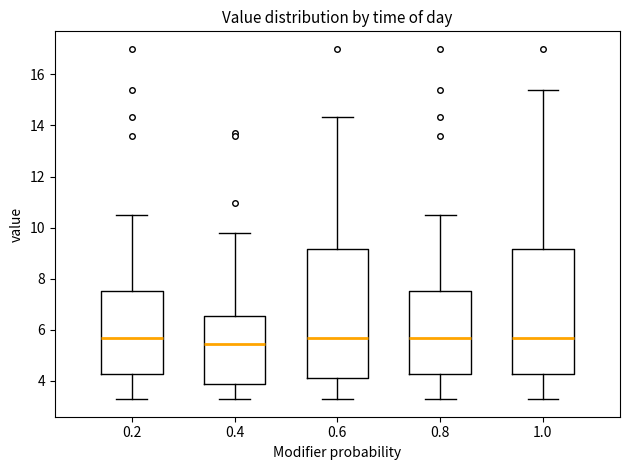

Which box's median line is the lowest?

0.4